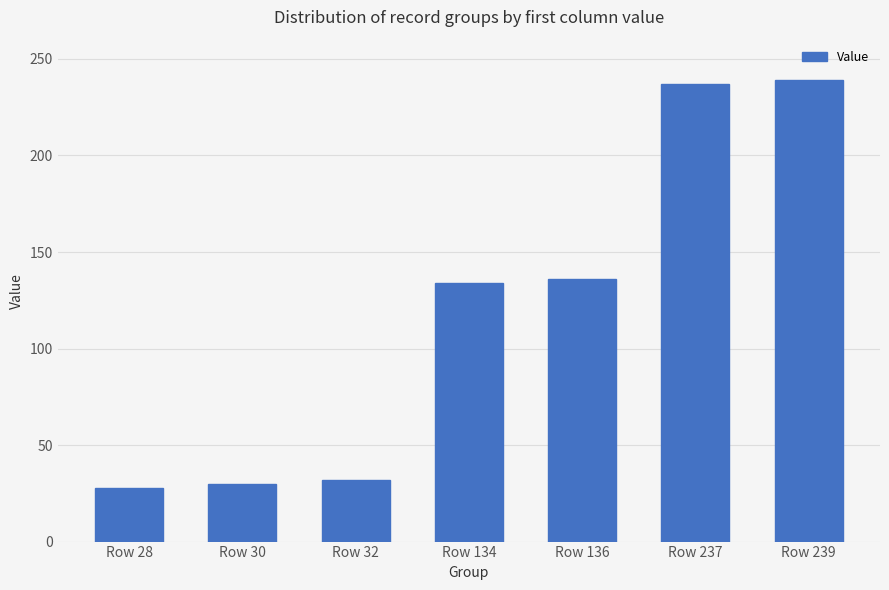

What is the average value?

119